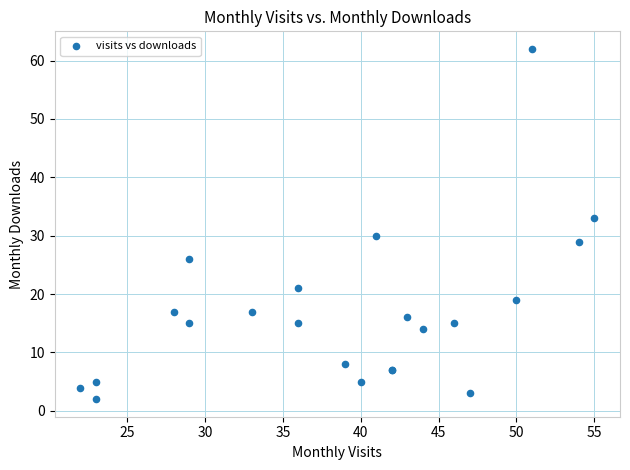

What Y value in the scatter plot is closest to 32?

33